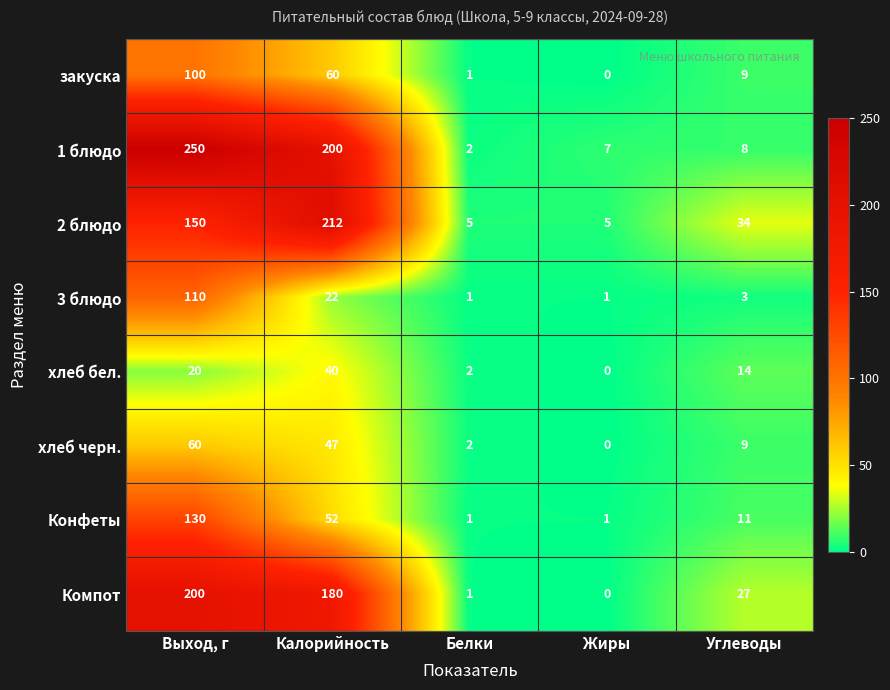

The value of 3 блюдо at Жиры is 0. True or false?

False